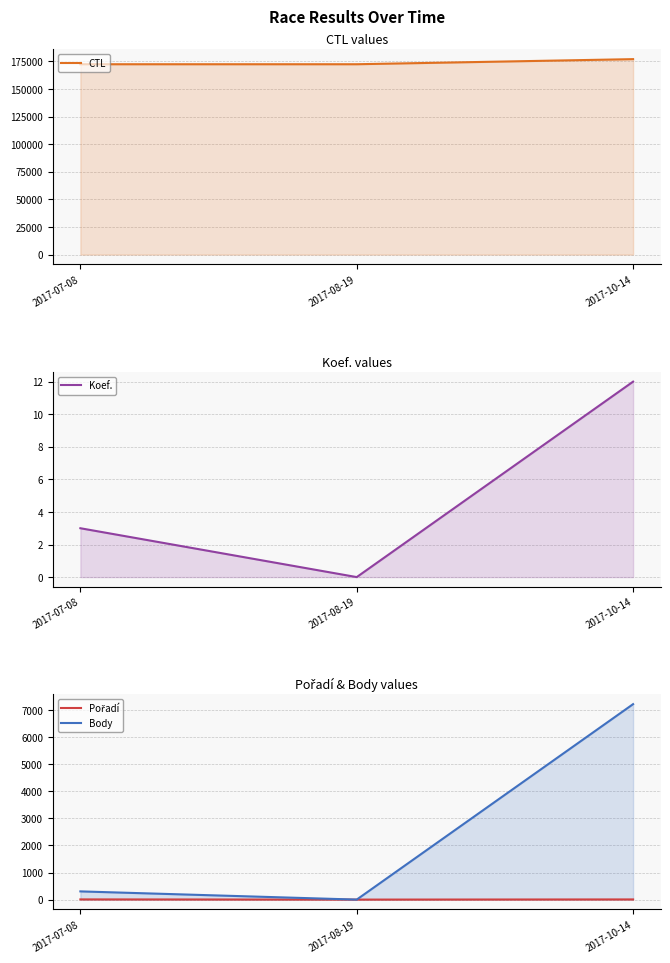

Reading left to right, list all the values displayed in this chart.

CTL: 172409	172414	177030
Koef.: 3	0	12
Pořadí: 7	0	6
Body: 303	0	7219